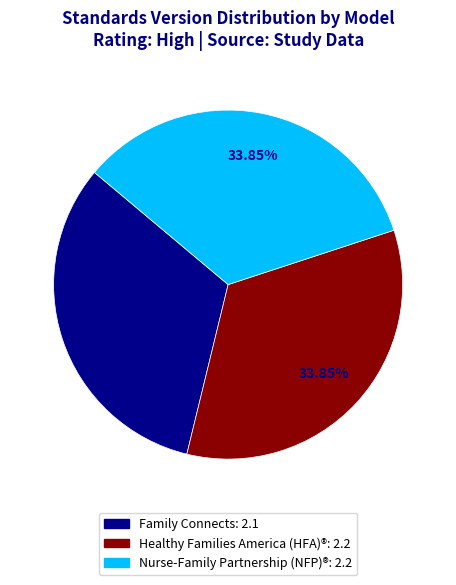

True or false: Family Connects accounts for 26% of the total.

False